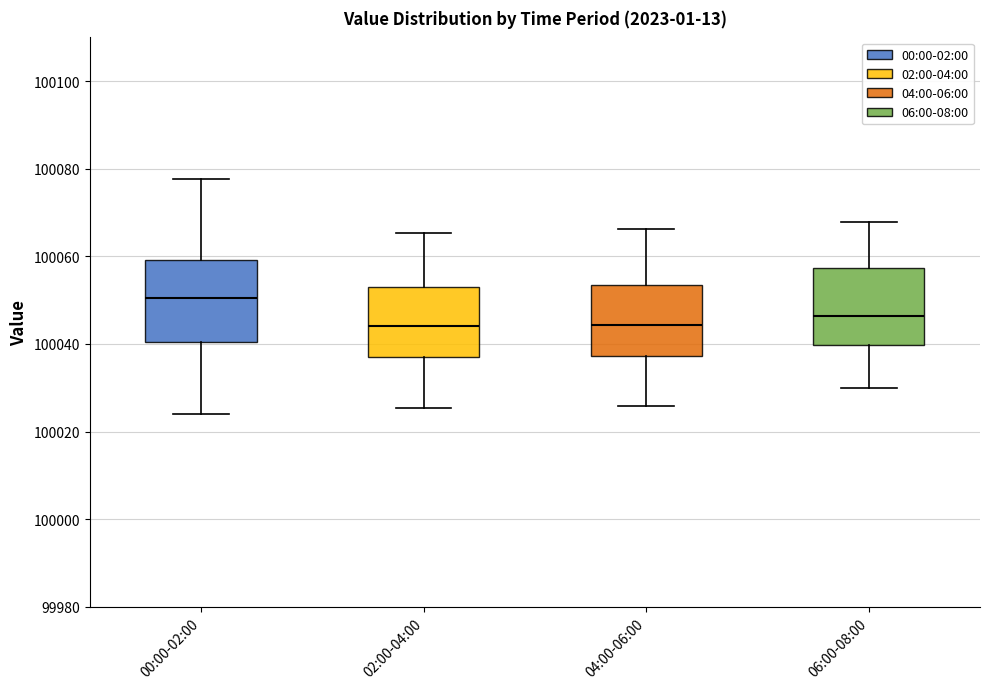

Reading left to right, read every box against the y-axis: the position of its median line, the range the box covers, and the ends of its whiskers. The values are not printed on the chart, so give them approximately, as read against the axis.

00:00-02:00: median 100050, box 100040 to 100060, whiskers 100024 to 100078
02:00-04:00: median 100044, box 100038 to 100052, whiskers 100026 to 100066
04:00-06:00: median 100044, box 100038 to 100054, whiskers 100026 to 100066
06:00-08:00: median 100046, box 100040 to 100058, whiskers 100030 to 100068